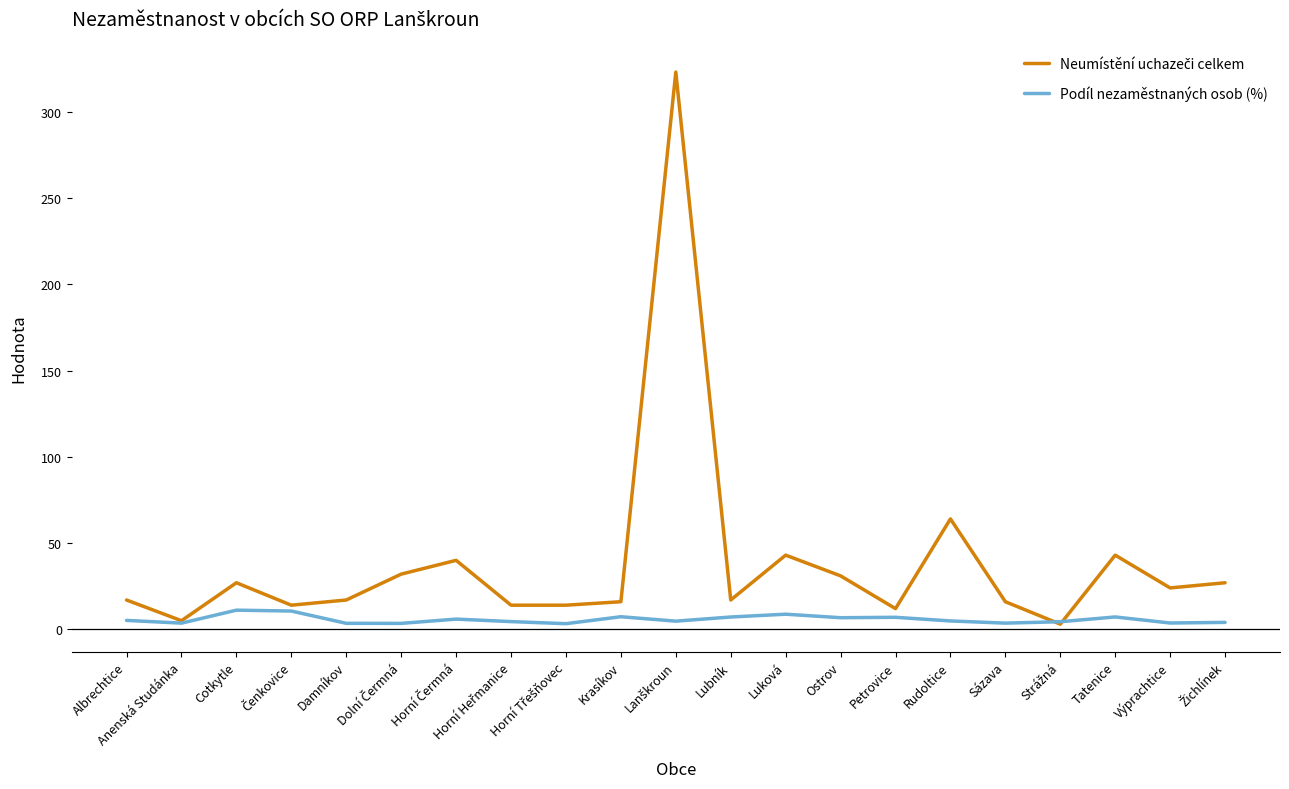

What is the total value across all series at Lubník?

24.1